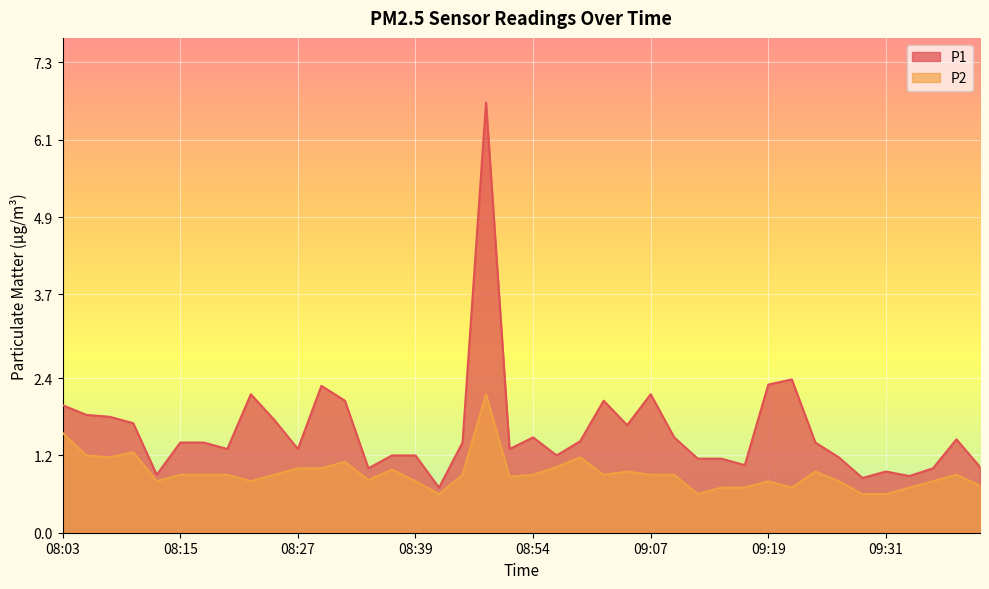

How many interior local peaks does the P2 series have?

9